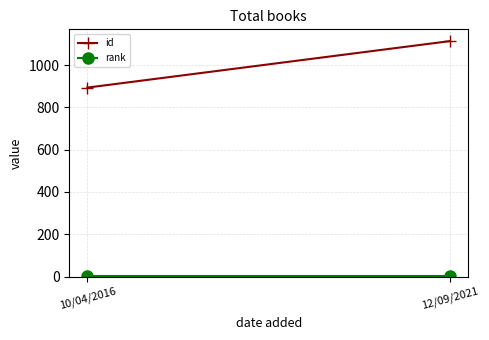

What is the average value of the rank series?

1